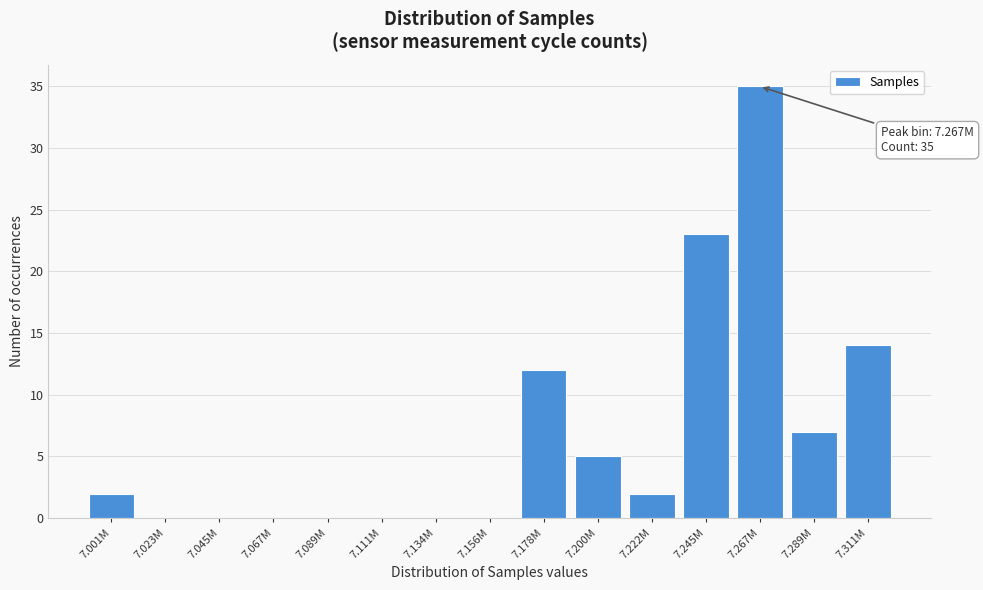

Reading left to right, what are all the values shown in this chart?

7.001M=2	7.023M=0	7.045M=0	7.067M=0	7.089M=0	7.111M=0	7.134M=0	7.156M=0	7.178M=12	7.200M=5	7.222M=2	7.245M=23	7.267M=35	7.289M=7	7.311M=14